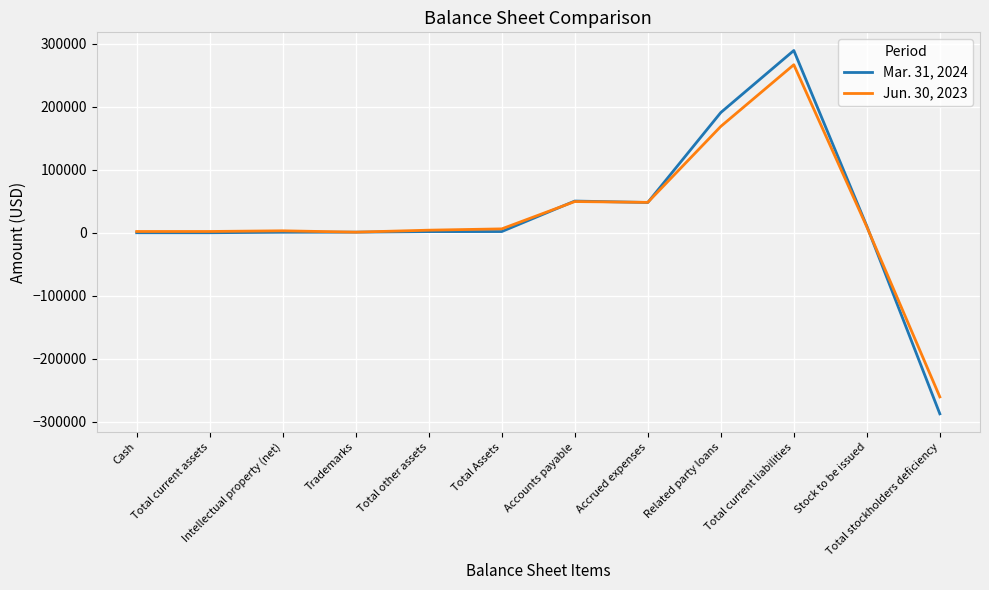

Which series changed the most between Total Assets and Accrued expenses?

Mar. 31, 2024